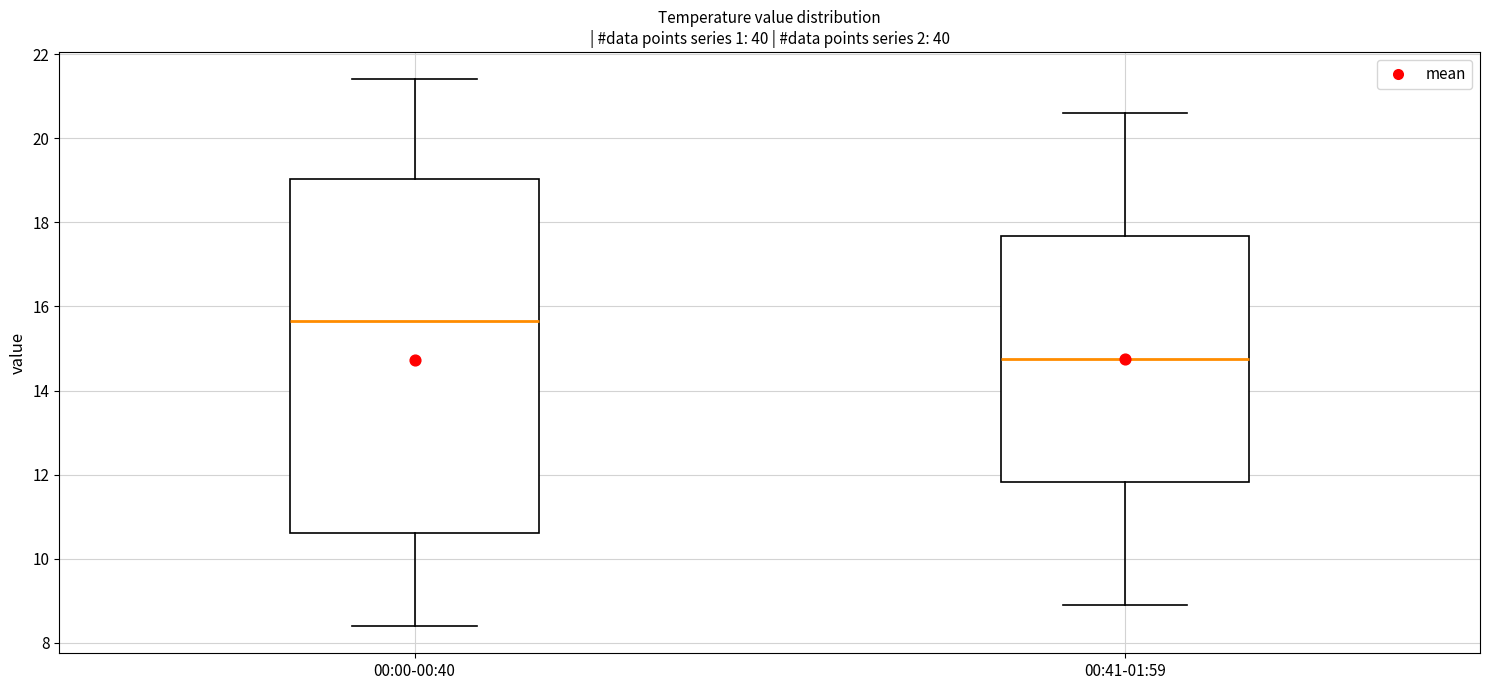

Where is the upper edge of the box for 00:00-00:40 on the y-axis? The values are not printed on the chart, so give them approximately, as read against the axis.

19.0